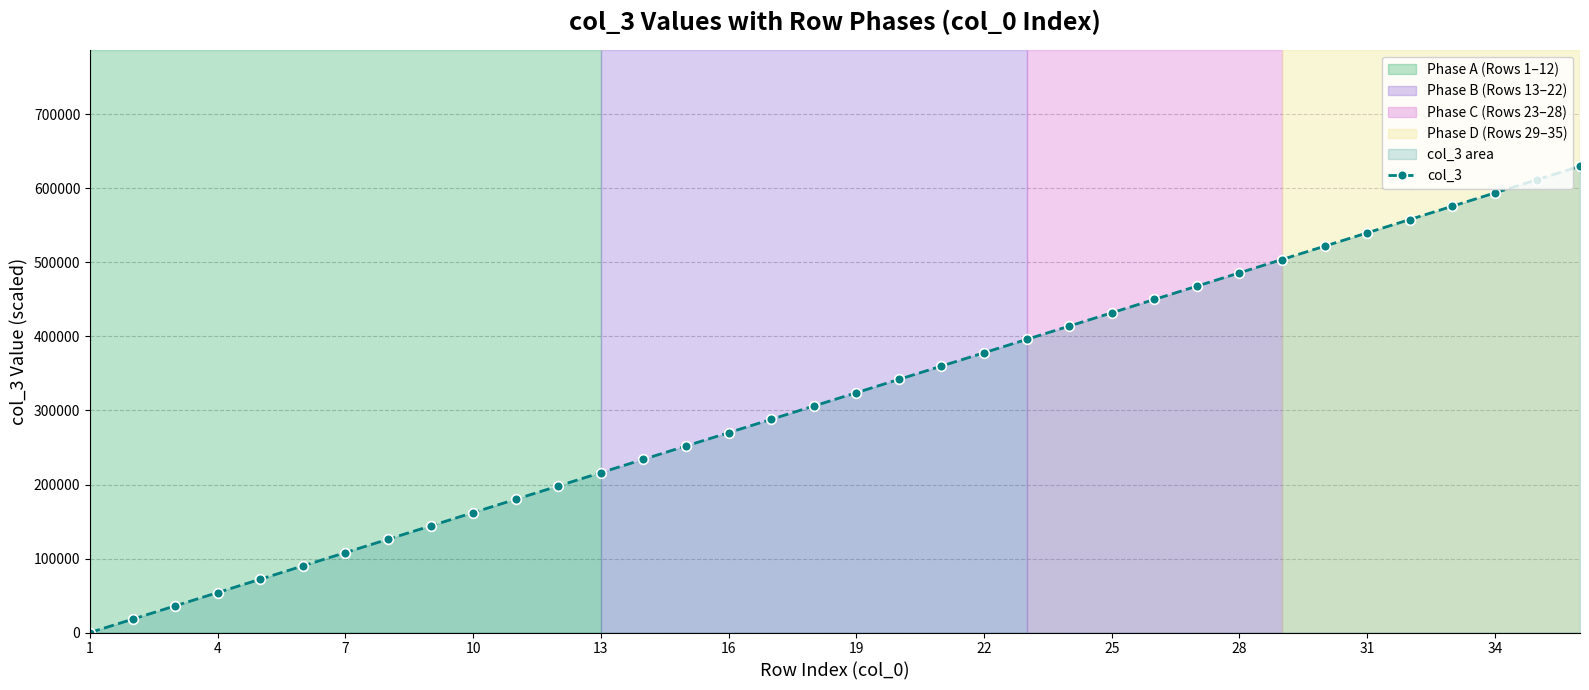

Is it true that the value at 13 is 308998?

False